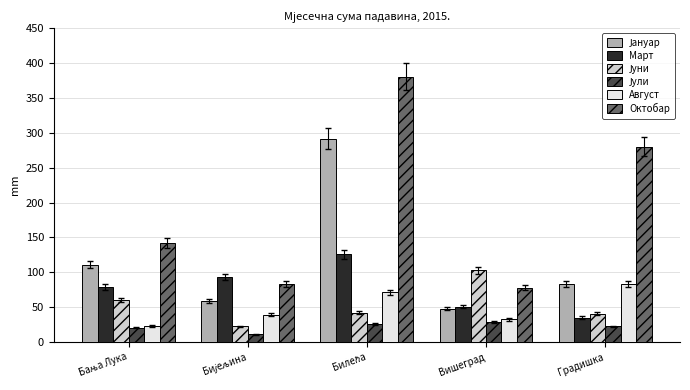

The value of Март at Вишеград is 50.8. True or false?

True